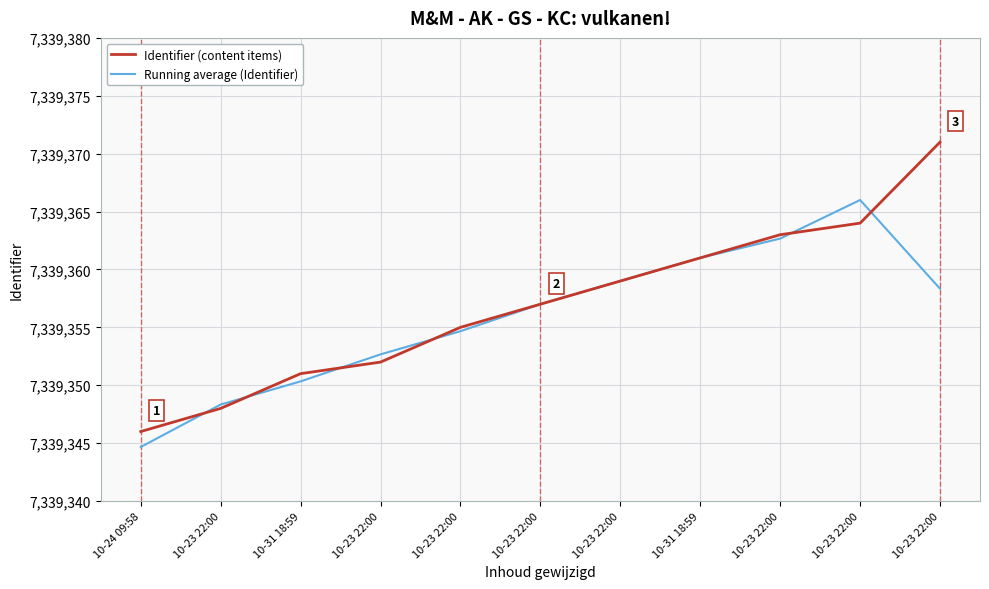

Is this an area chart (filled region under the line)?

No